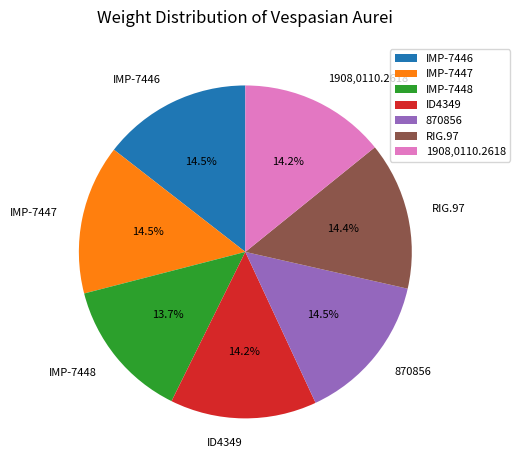

How many segments does this pie chart have?

7